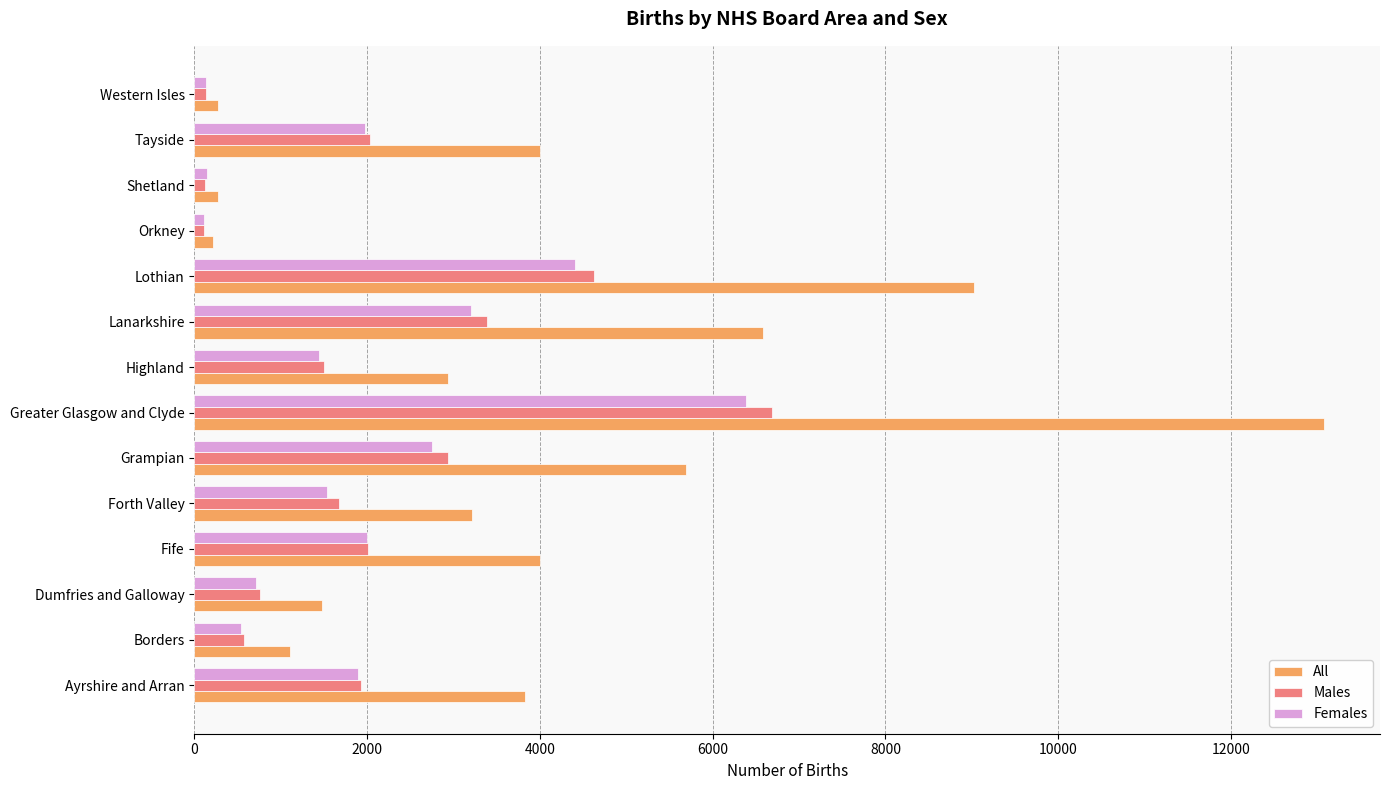

At which label is Males closest to 3395?

Lanarkshire